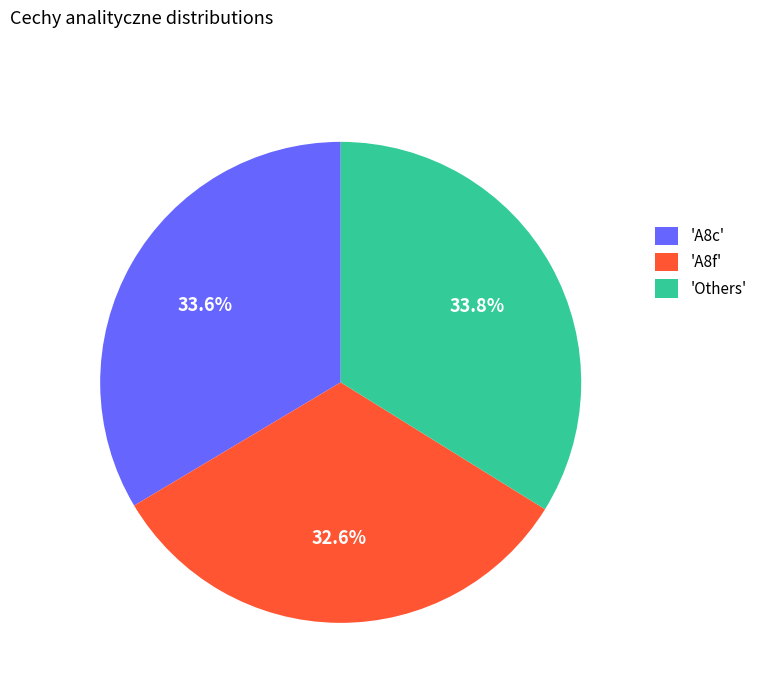

What is the smallest slice in the pie chart?

'A8f'